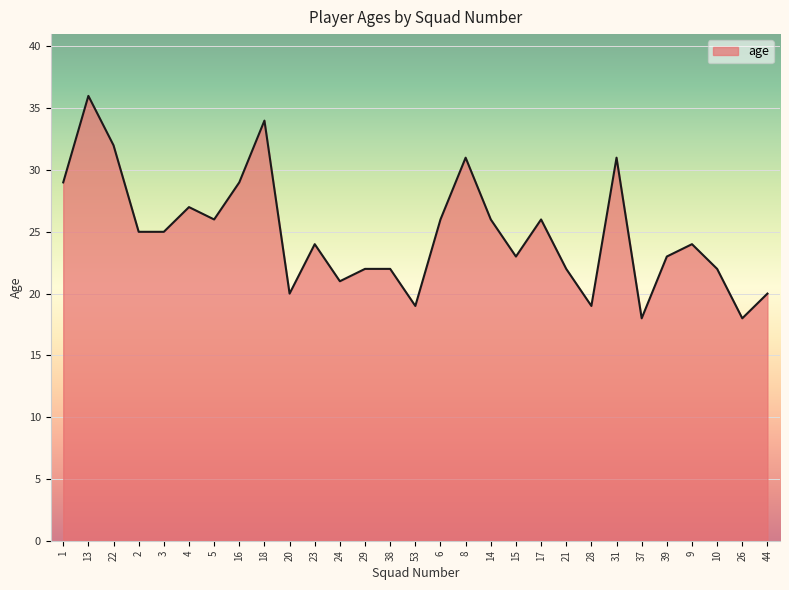

What position from the left is 31?

23